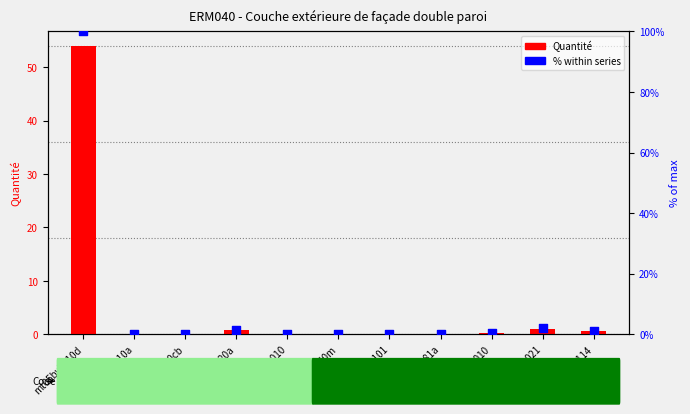

What is the total value across all series at mo021?

3.1